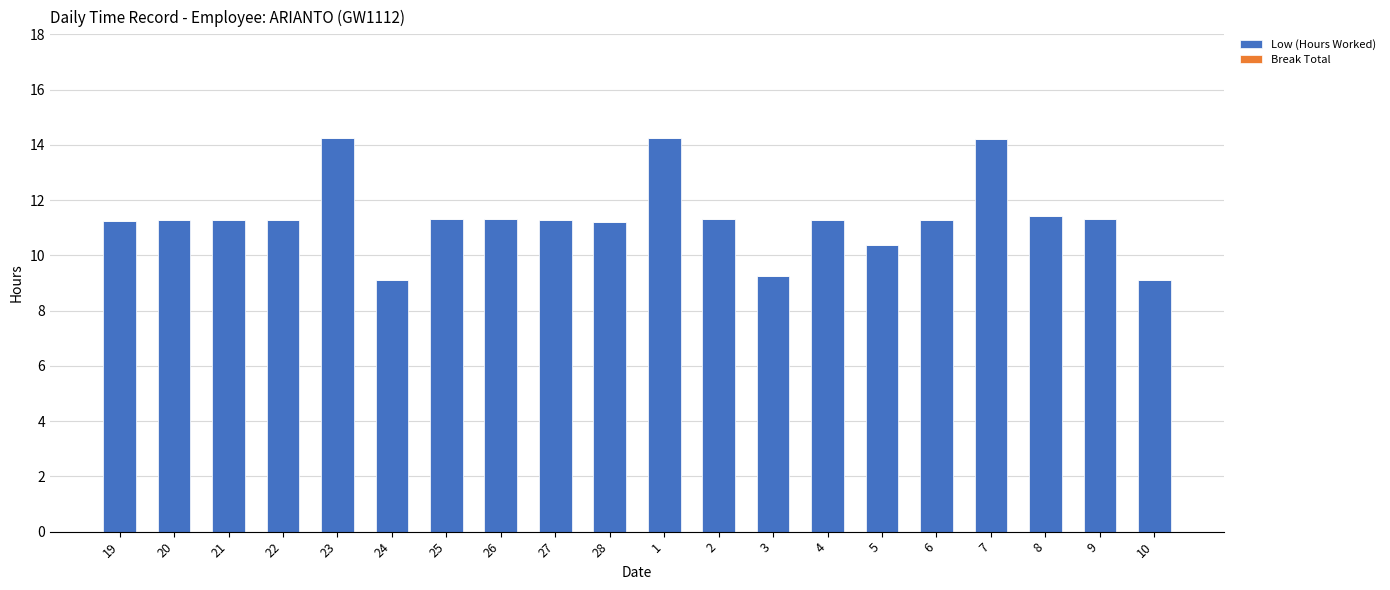

What is the change in value from 24 to 28?

+2.1